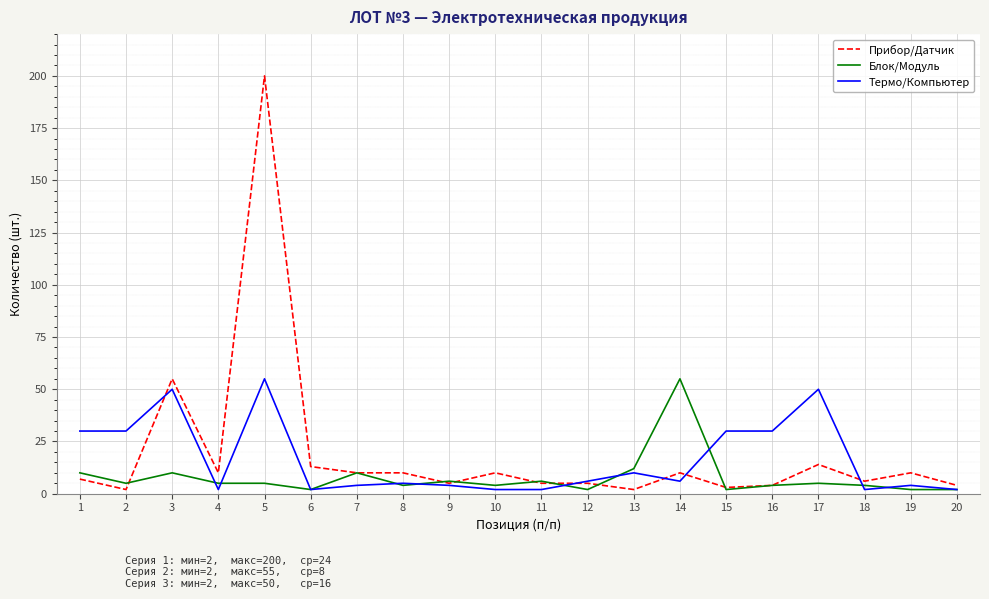

The value of Термо/Компьютер at 12 is 6. True or false?

True